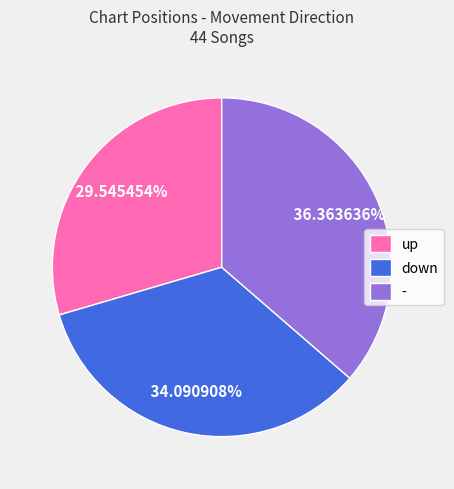

To the nearest percent, what is the difference between the up and - slice percentages?

7%